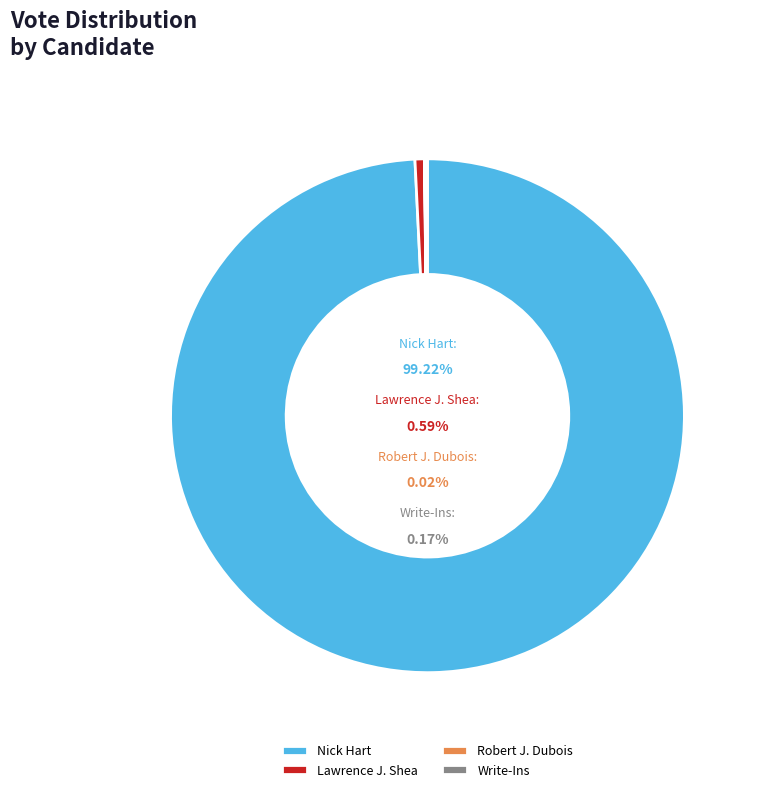

The Robert J. Dubois slice represents 0% of the pie. True or false?

True